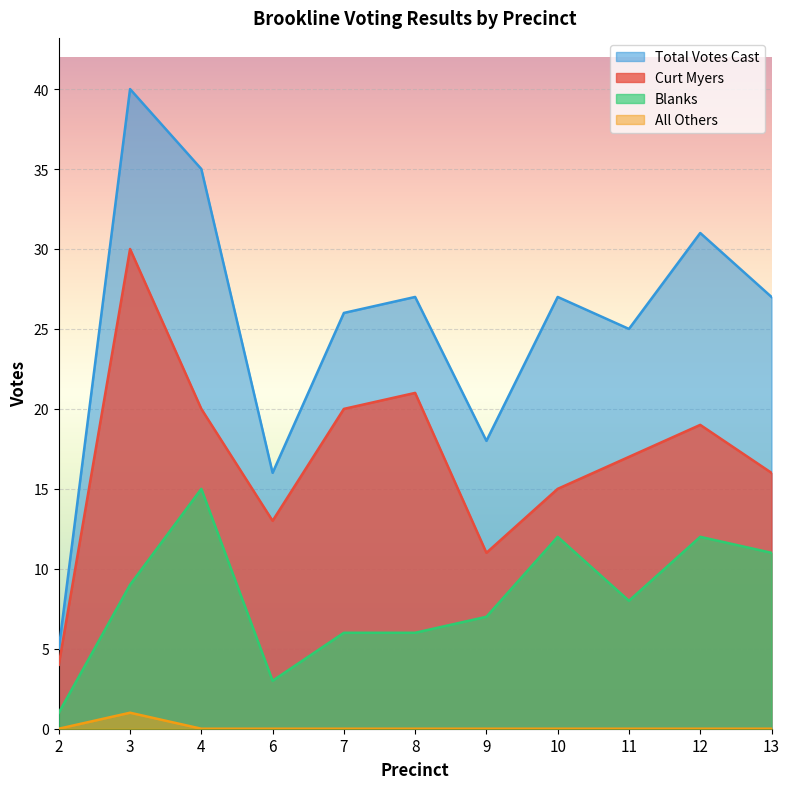

Reading left to right, what are all the values shown in this chart?

Curt Myers: 4	30	20	13	20	21	11	15	17	19	16
All Others: 0	1	0	0	0	0	0	0	0	0	0
Blanks: 1	9	15	3	6	6	7	12	8	12	11
Total Votes Cast: 5	40	35	16	26	27	18	27	25	31	27